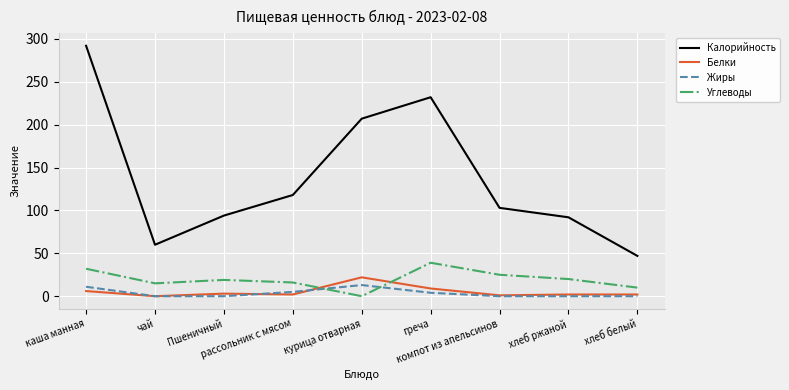

Which series has the largest range (max minus min)?

Калорийность